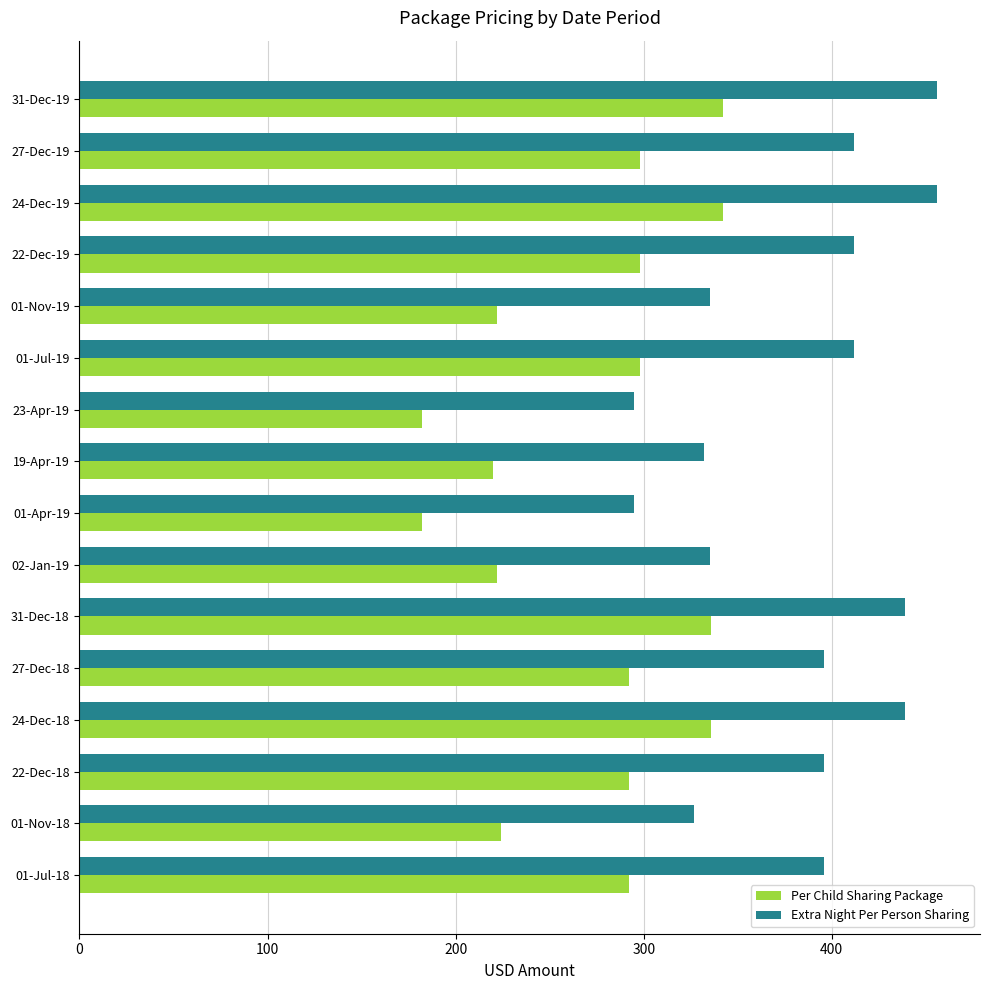

What is the difference between the maximum and minimum values in the Extra Night Per Person Sharing series?

161